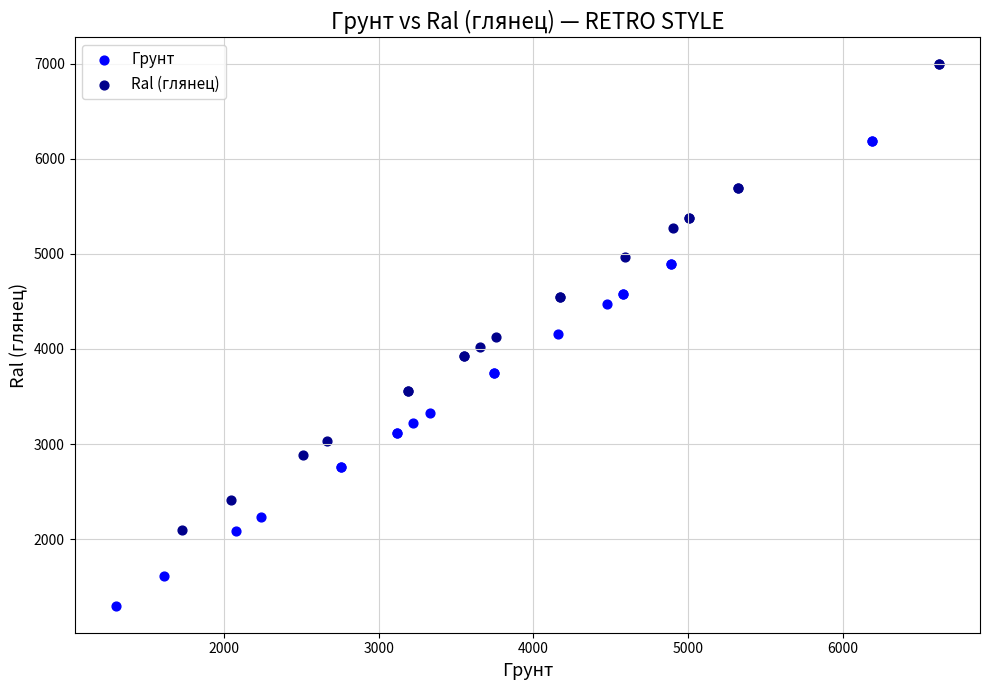

Which series reaches the maximum Y coordinate?

Ral (глянец)